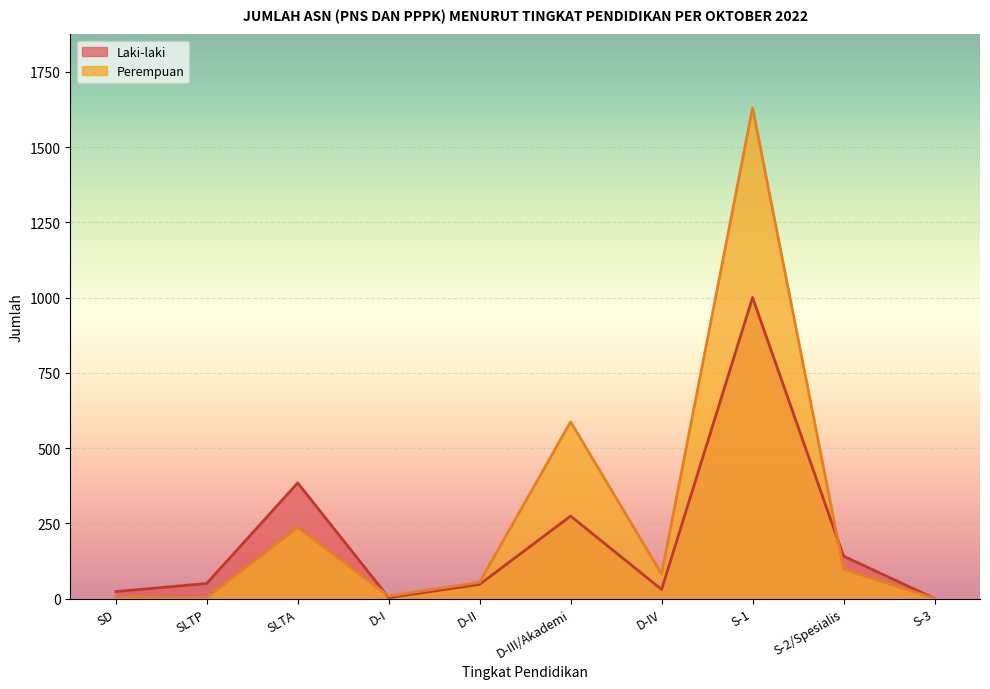

At which label does Laki-laki reach its minimum?

S-3